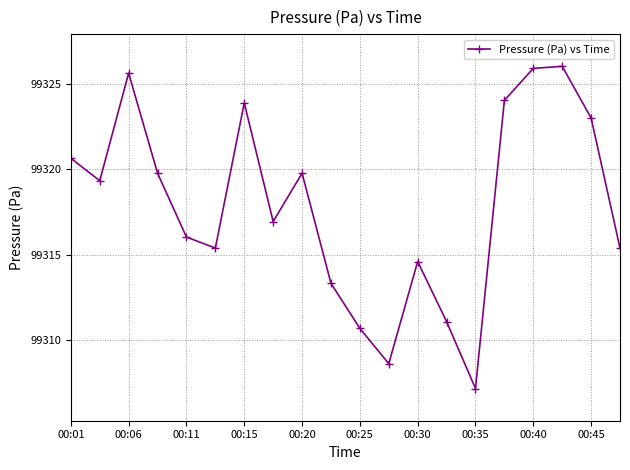

What is the value of the 3rd point from the left?

99325.7